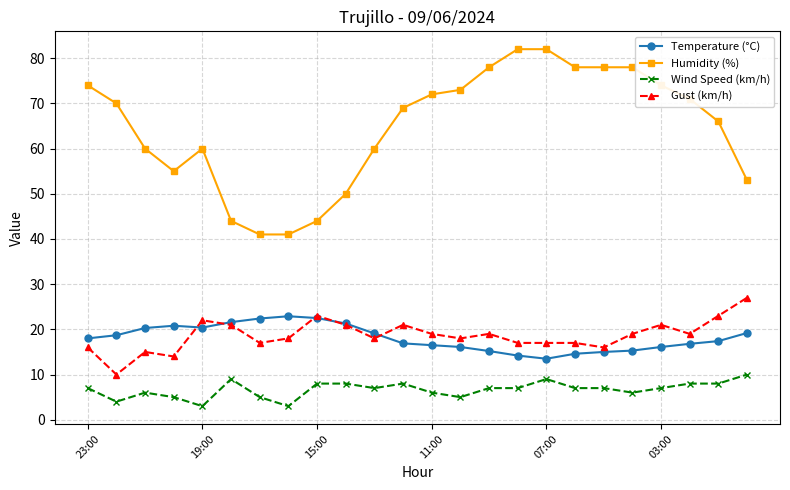

What is the value of the Temperature (°C) point at the 9th from the left?

22.5